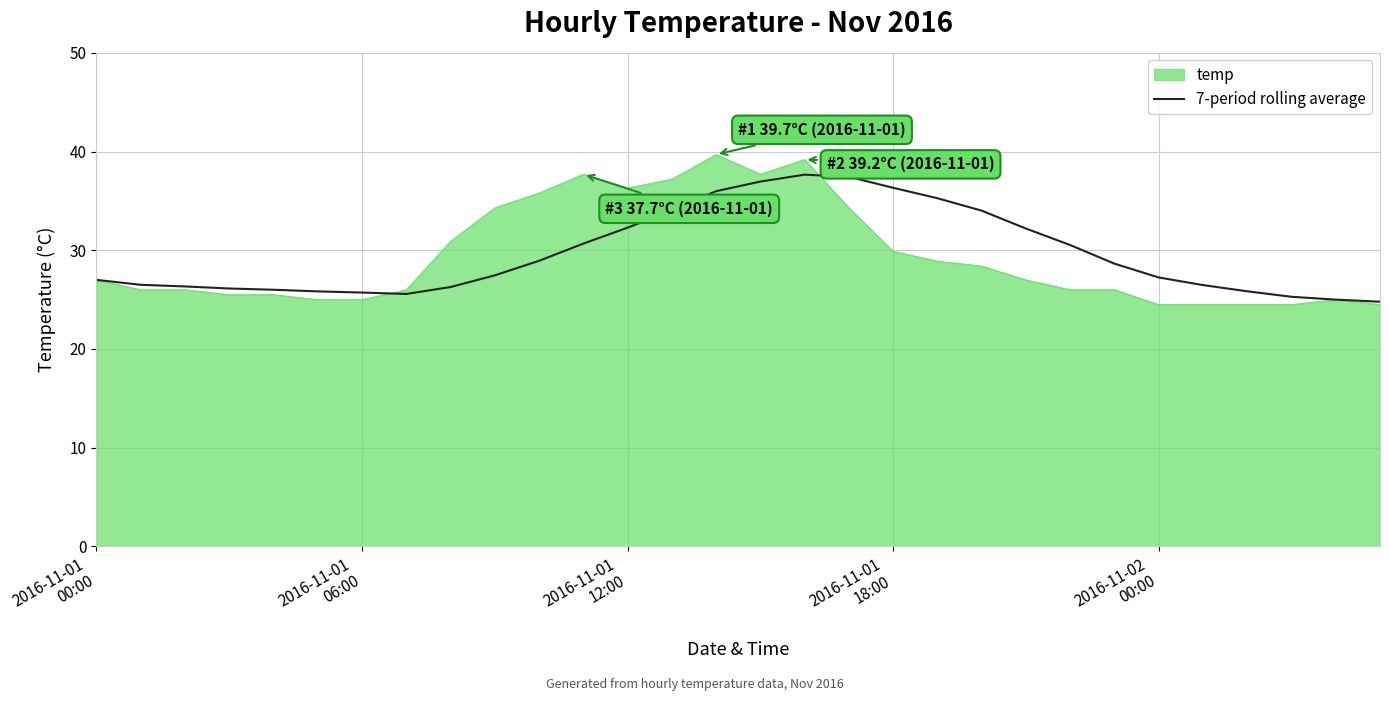

Which series has the widest spread of values?

temp